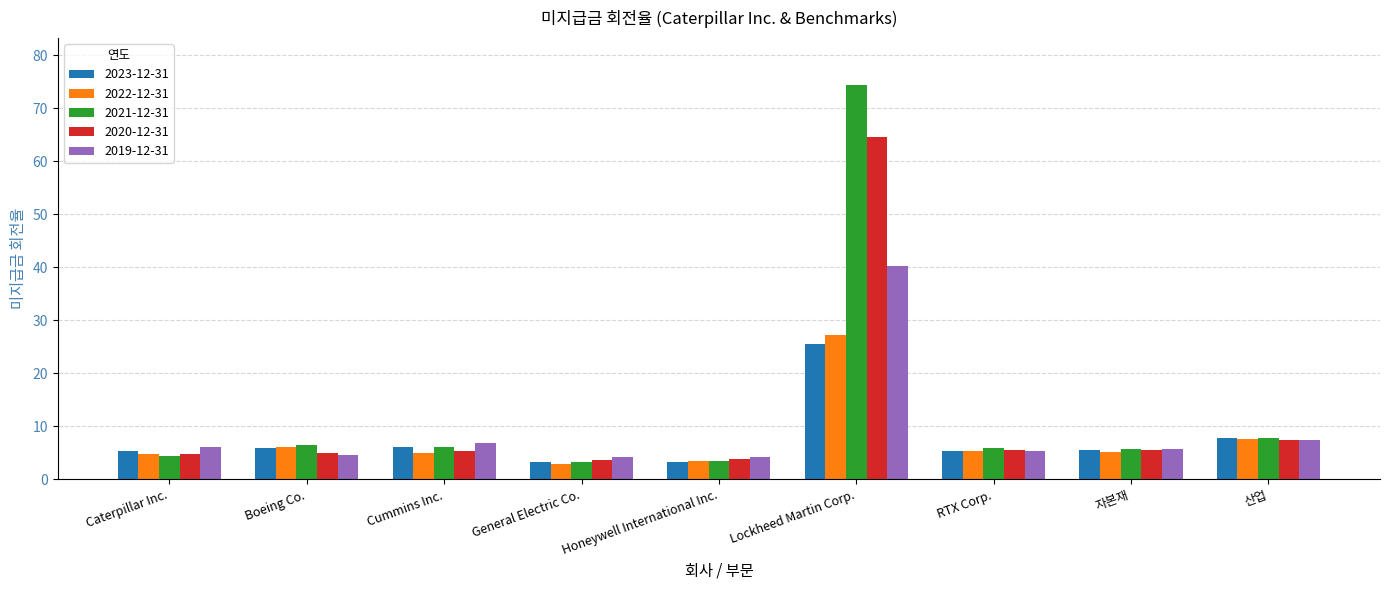

Rank the series by their maximum value, from lowest to highest.

2023-12-31, 2022-12-31, 2019-12-31, 2020-12-31, 2021-12-31